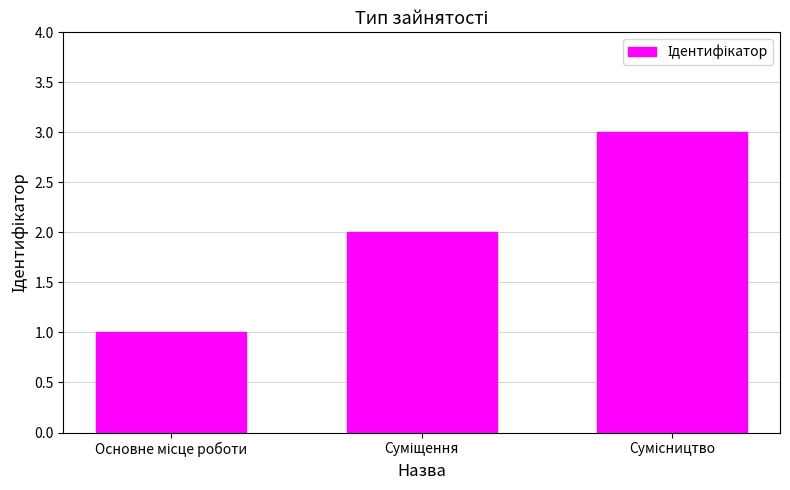

What is the difference between the maximum and minimum values?

2